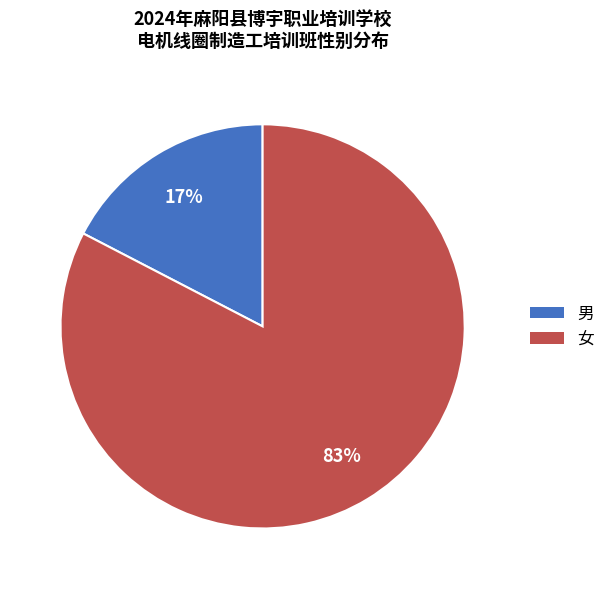

To the nearest percent, what percentage of the pie is 女?

83%